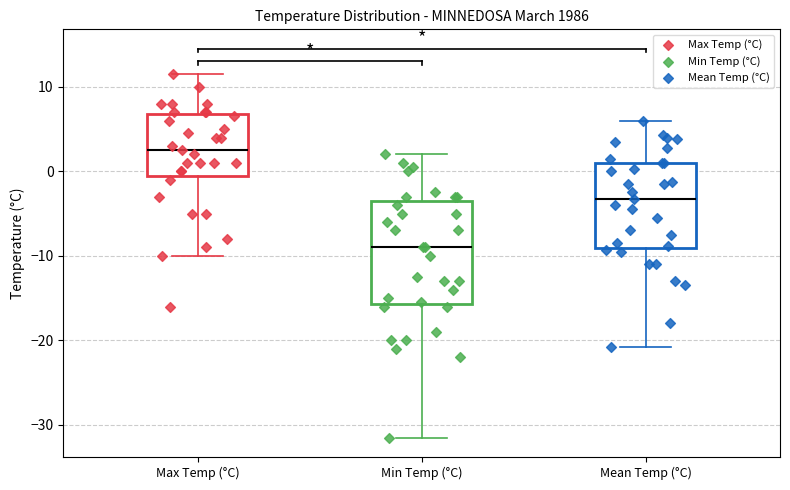

Which box is the tallest, from its lower edge to its upper edge?

Min Temp (°C)